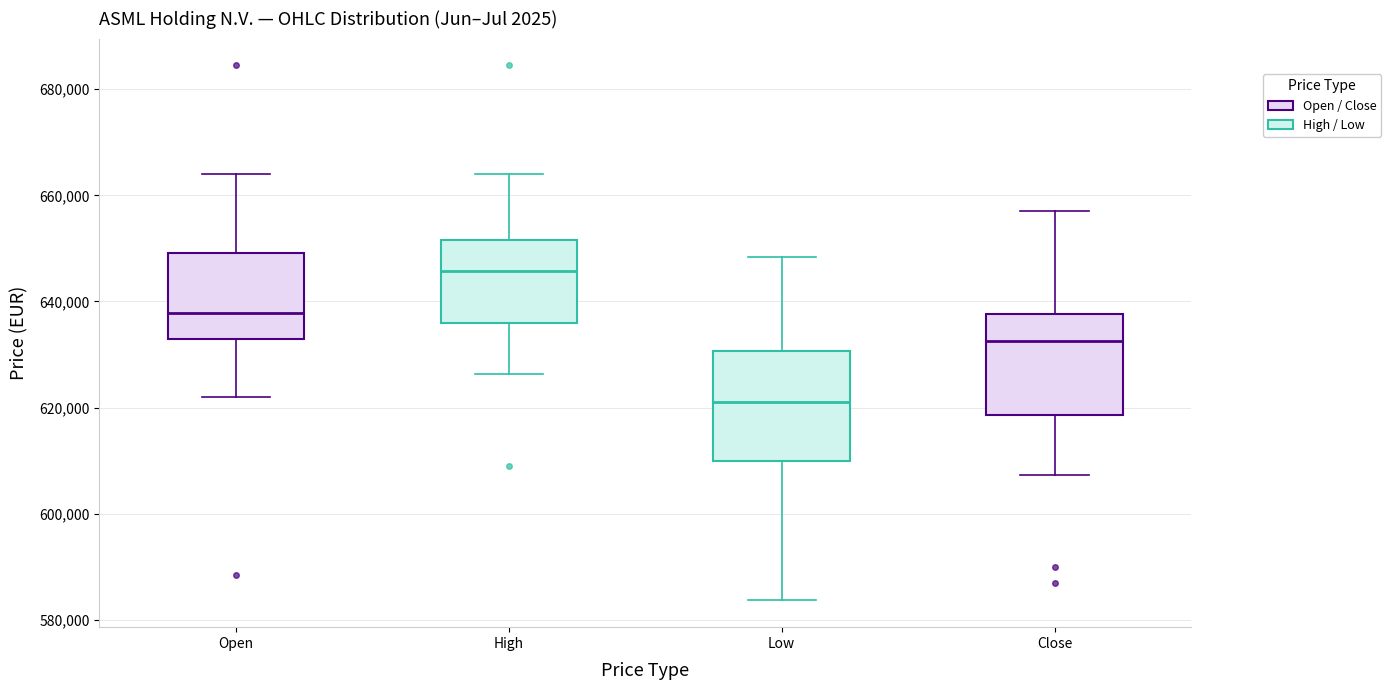

Which box's median line is the highest?

High